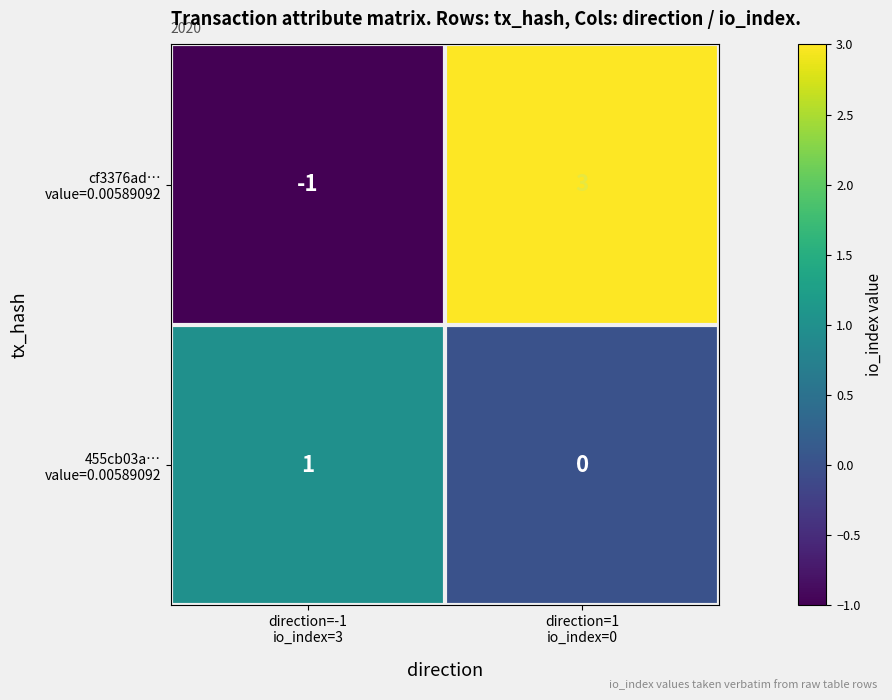

What is the greatest value displayed?

3